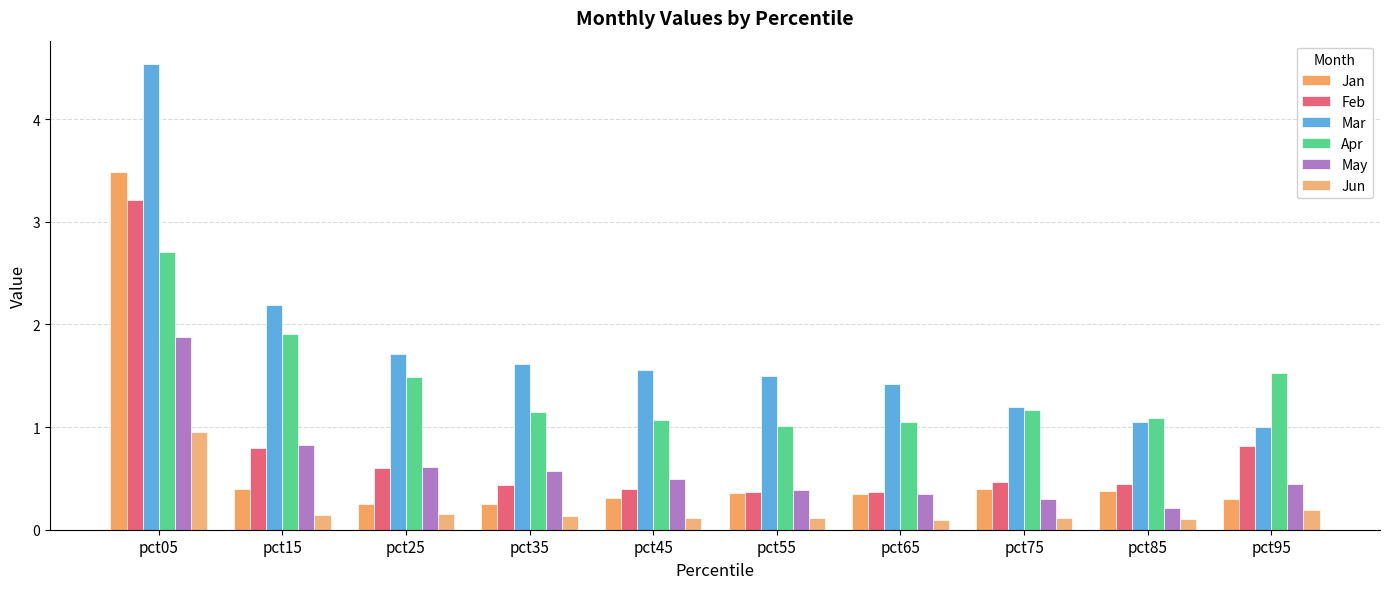

What is the sum of all Mar values?

17.8